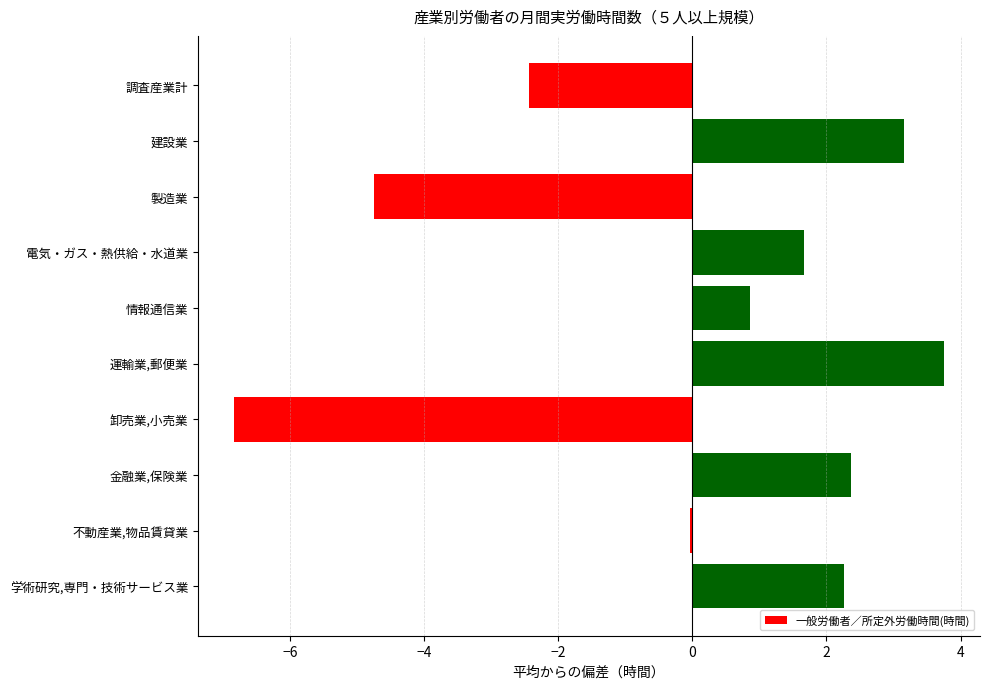

What is the difference between the maximum and minimum values?

10.6